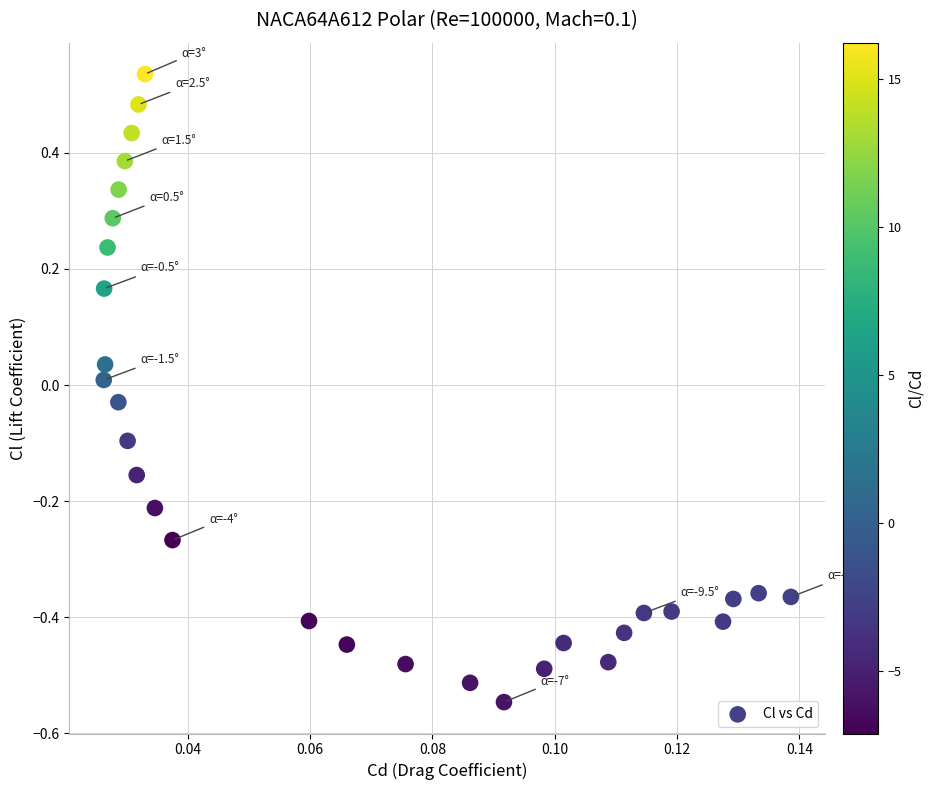

What is the range of Y values (max minus min)?

1.1